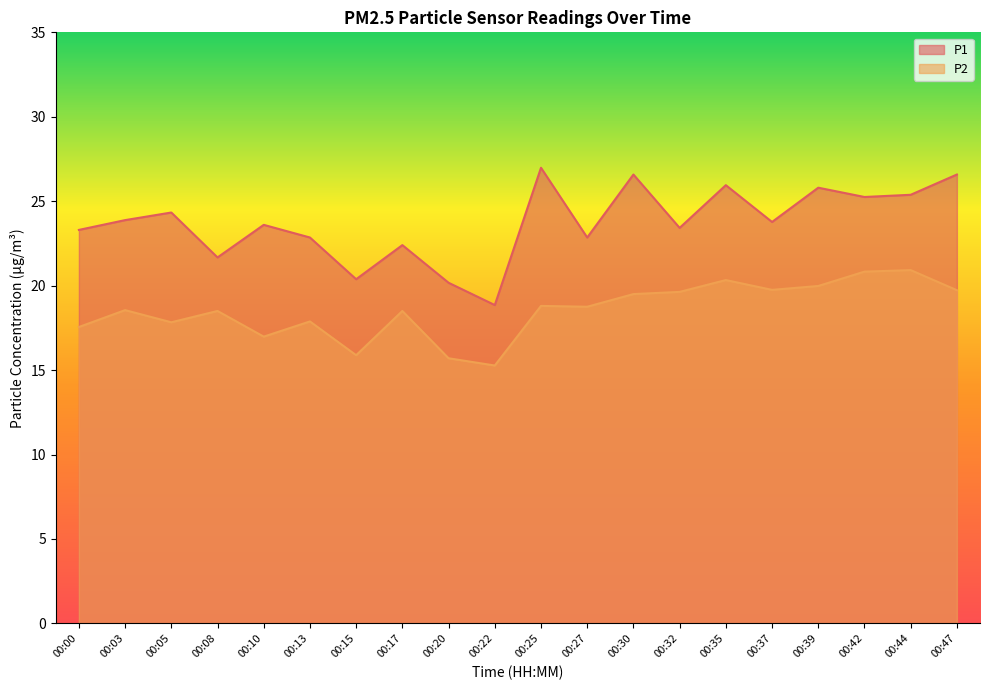

List the series in order of their overall mean, highest first.

P1, P2